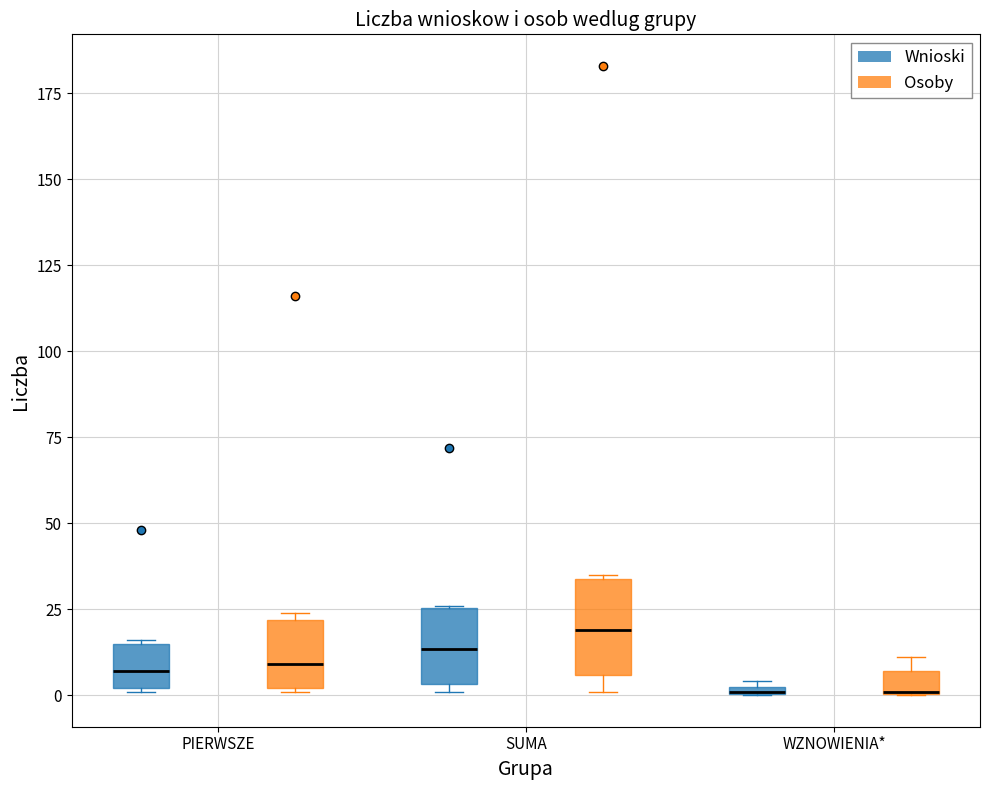

Where does the median line of the box for SUMA (Wnioski) sit on the y-axis? The values are not printed on the chart, so give them approximately, as read against the axis.

15